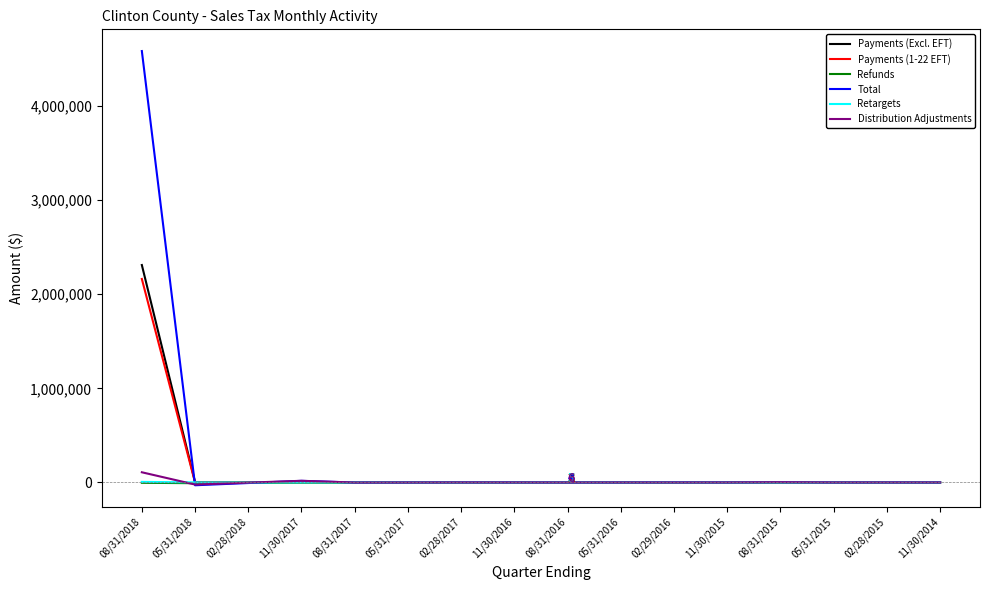

At which category is the sum across all series the highest?

08/31/2018